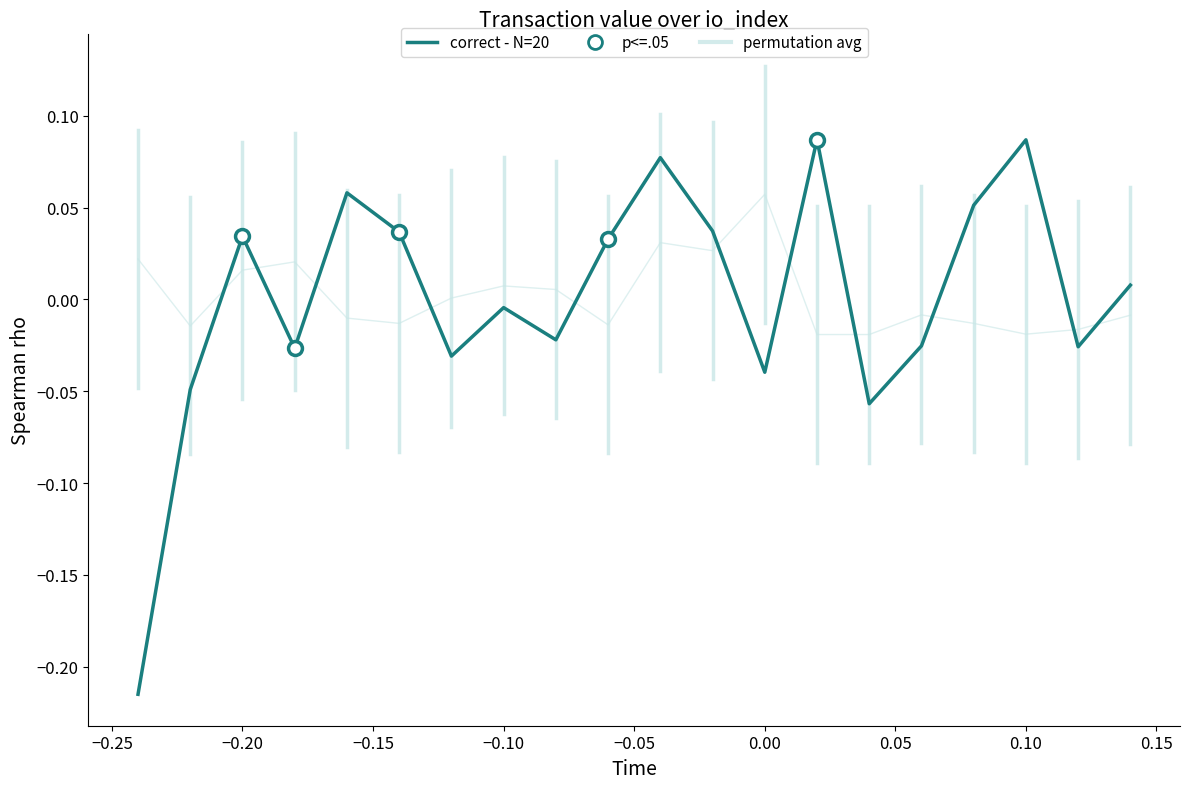

How many interior local peaks does the permutation avg series have?

5